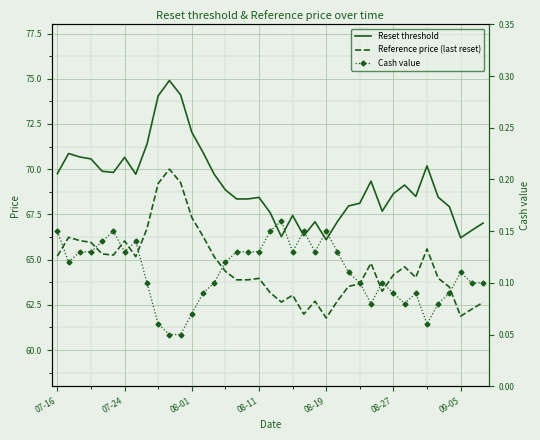

True or false: Reset threshold and Reference price (last reset) cross at least once.

False